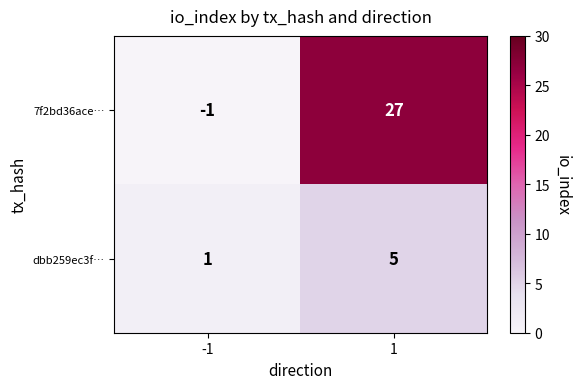

Reading left to right, list all the values displayed in this chart.

7f2bd36ace…: -1=-1	1=27
dbb259ec3f…: -1=1	1=5